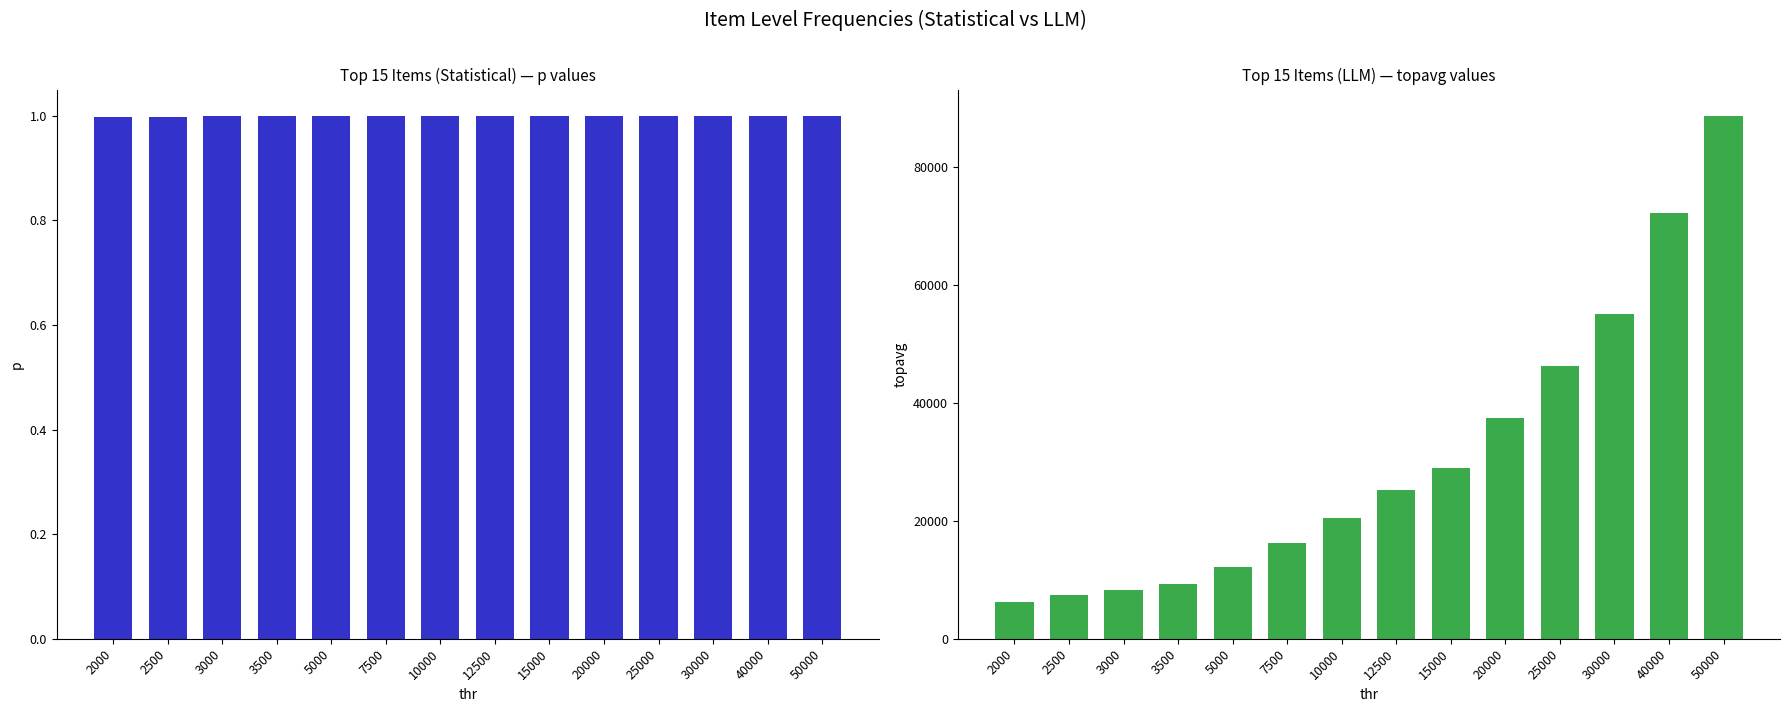

At which label is p closest to 0?

2000